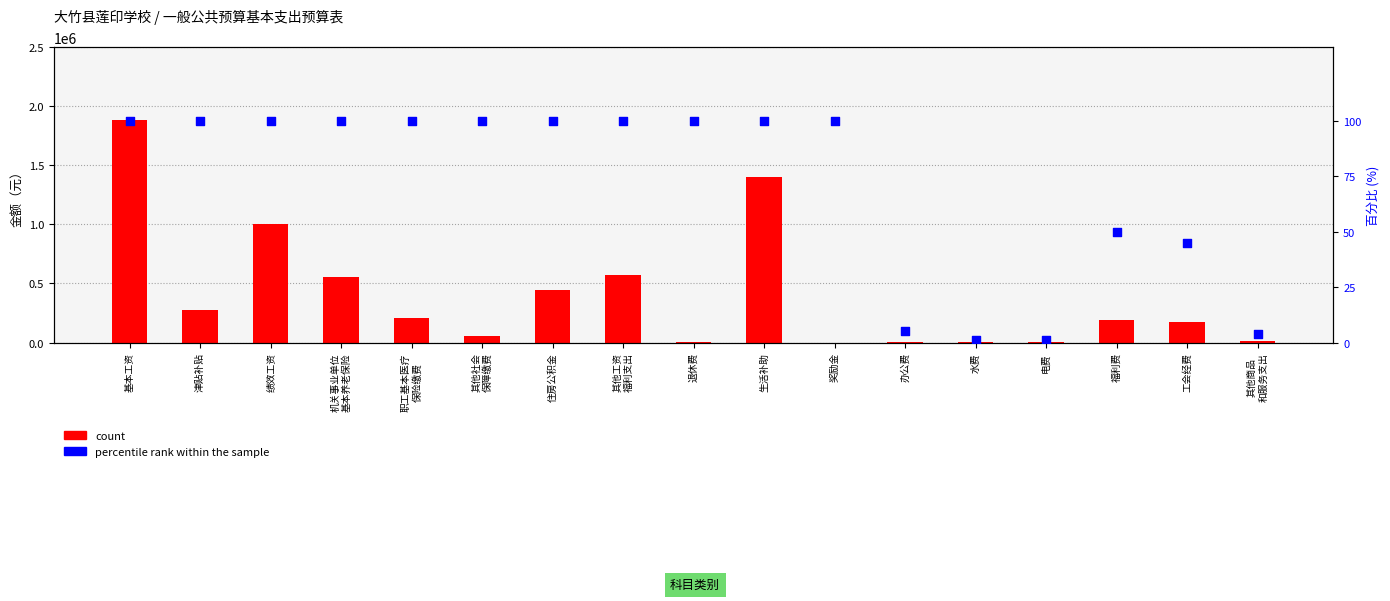

What are all the series names shown in the legend?

count, percentile rank within the sample